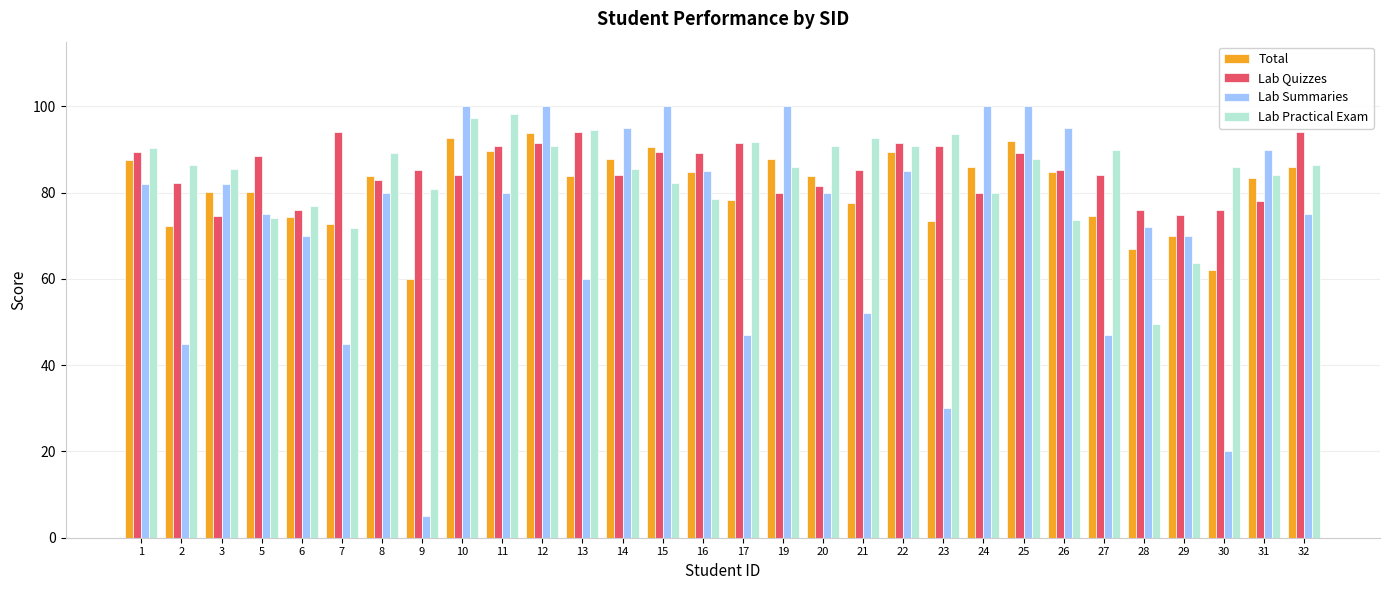

Is it true that Lab Practical Exam equals 130.8 at 30?

False